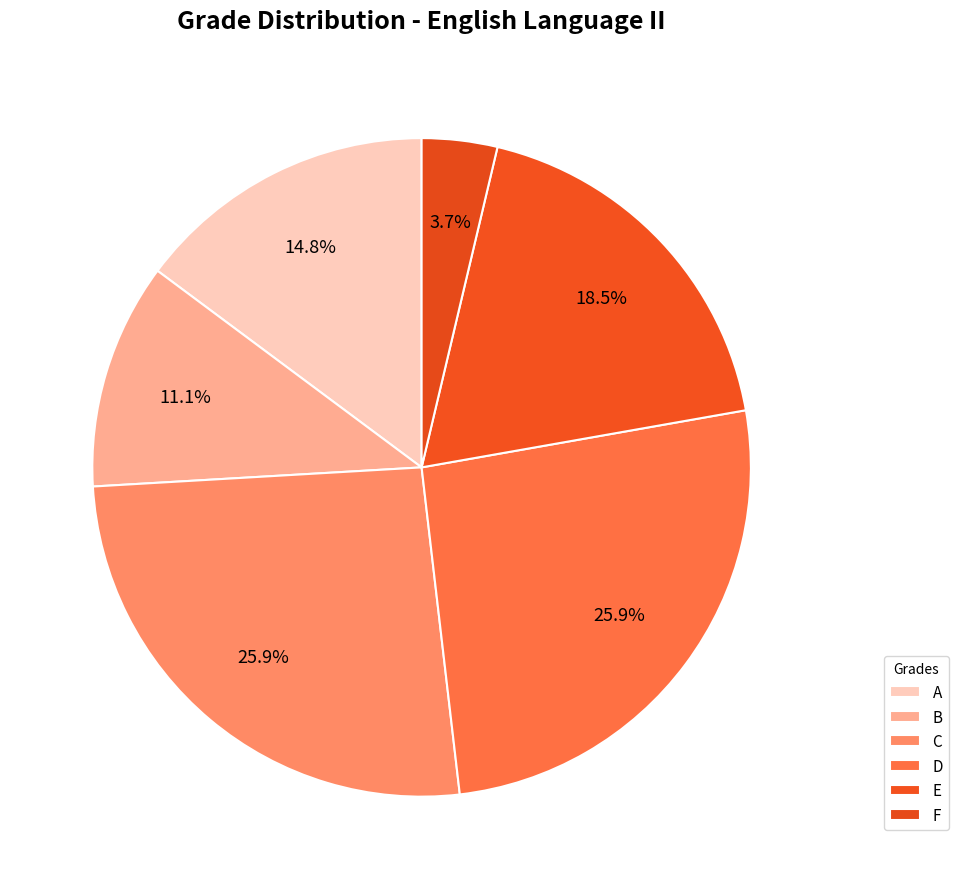

Count the number of slices in the pie.

6